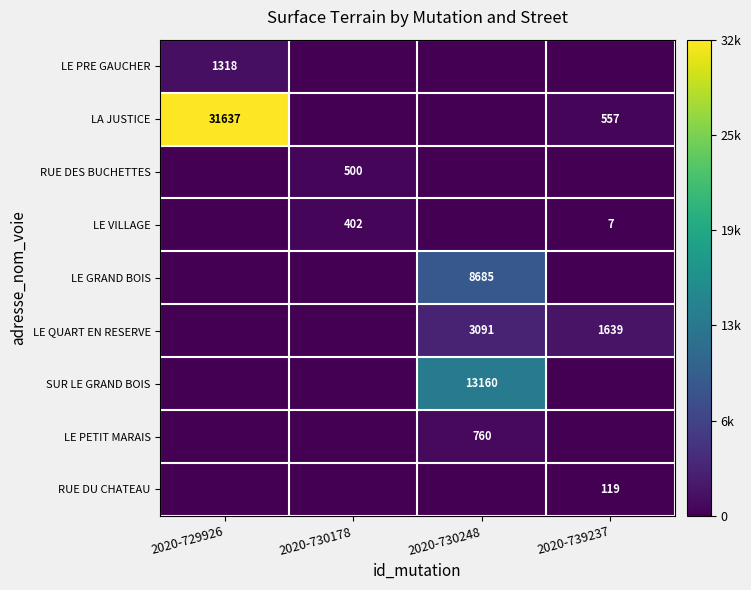

What is the total value across all series at 2020-739237?

2322